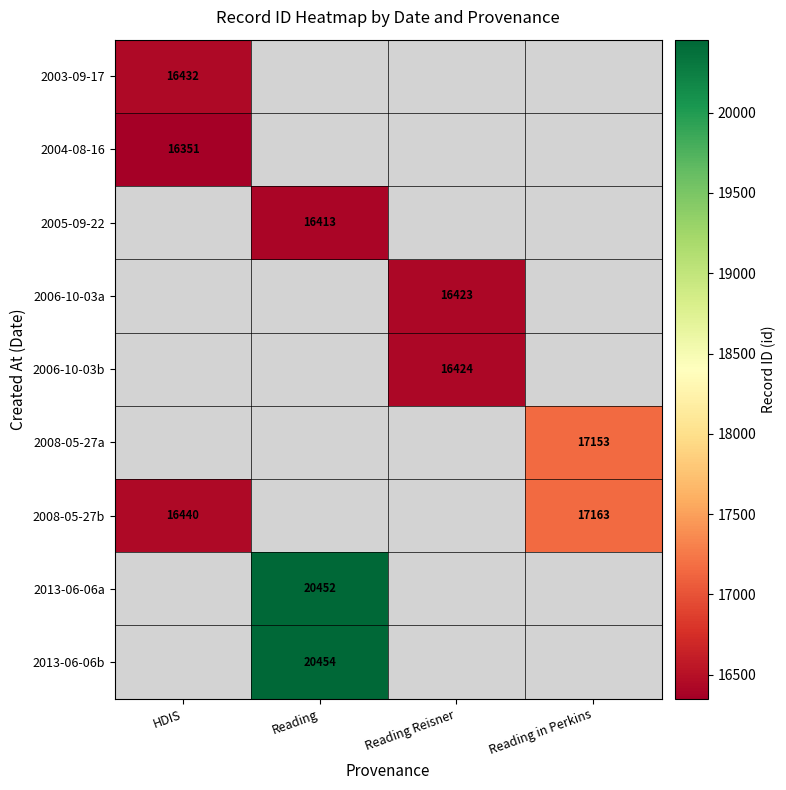

The value of 2013-06-06b at Reading is 13578. True or false?

False